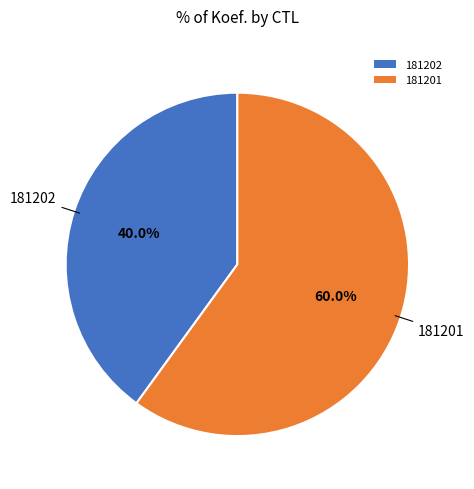

How many slices are in this pie chart?

2